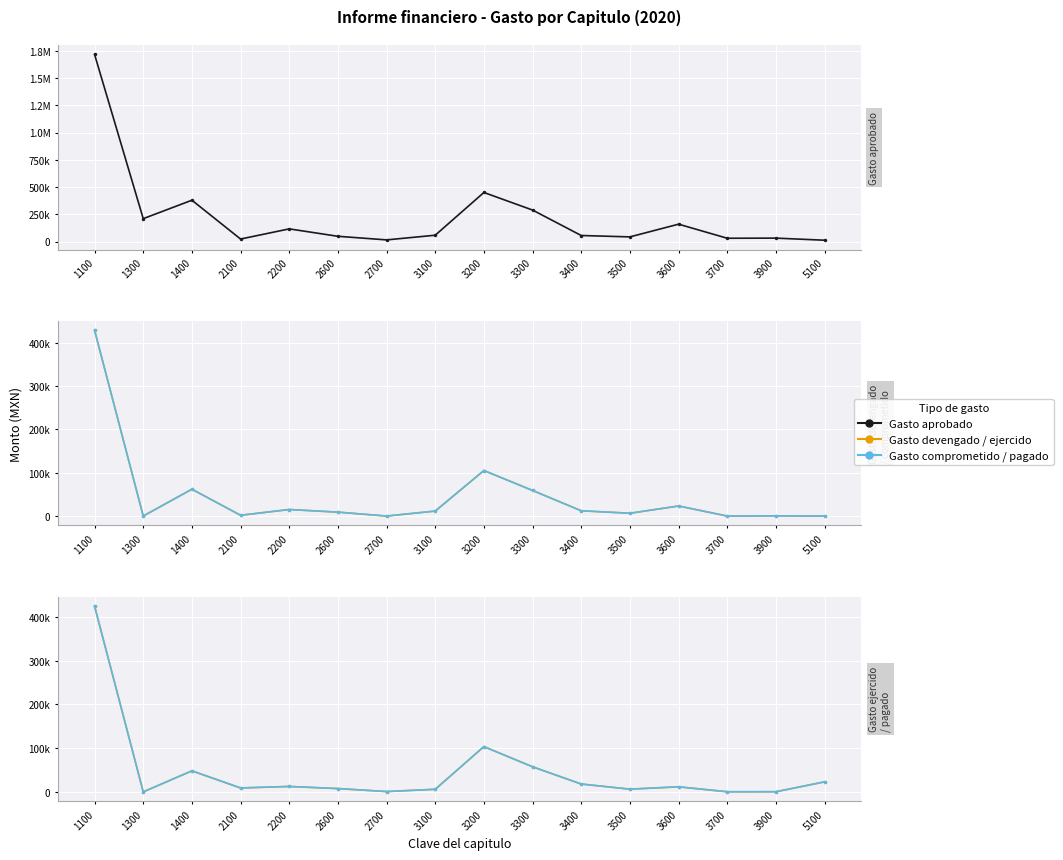

What is the greatest value displayed?

1716984.5